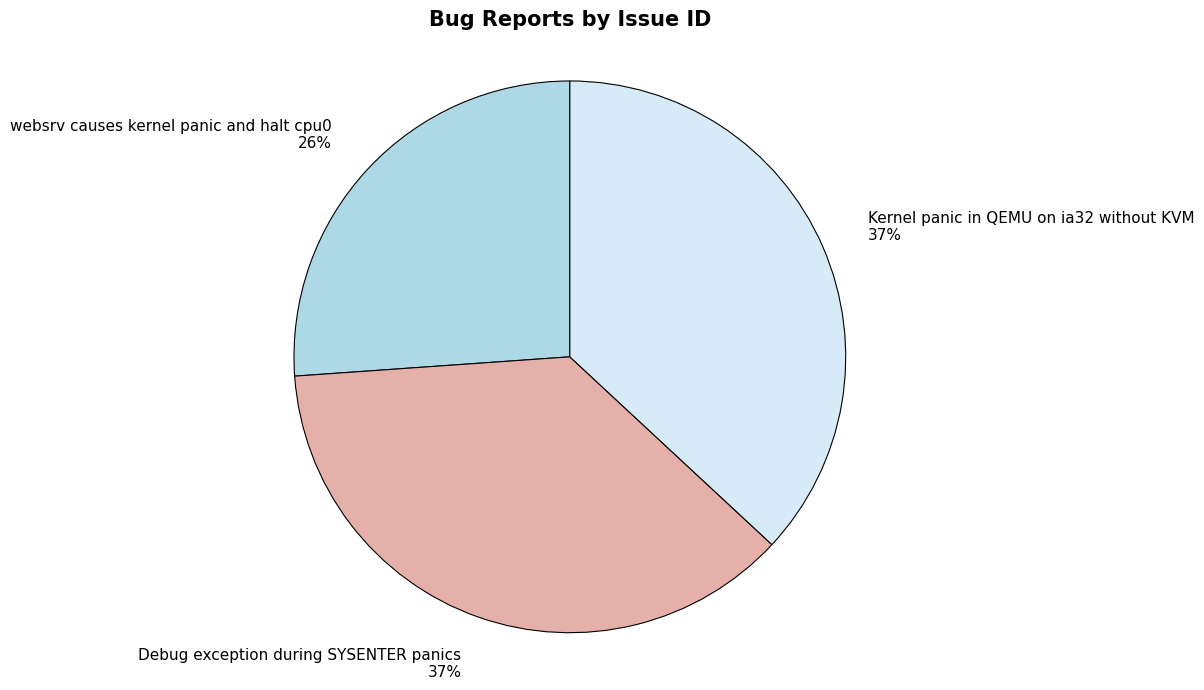

Is there any slice that represents more than half of the pie?

No